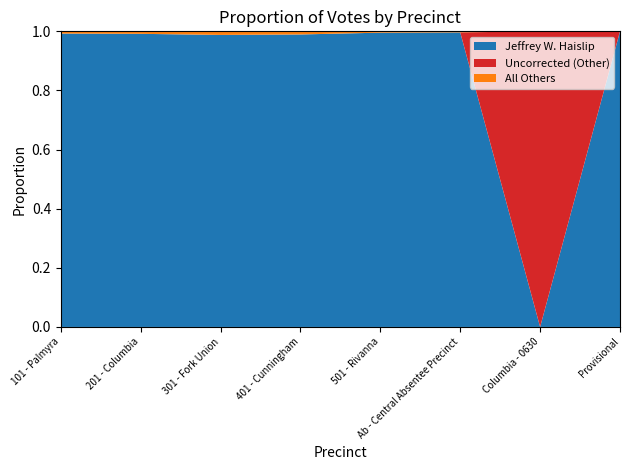

Is it true that Jeffrey W. Haislip equals 0.7 at Provisional?

False